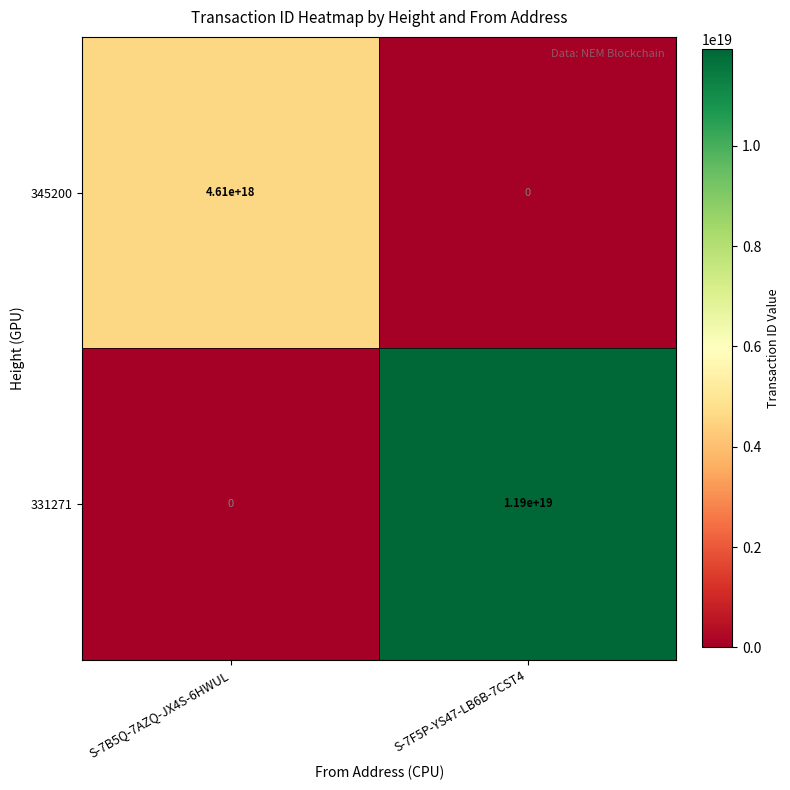

At which category is the sum across all series the highest?

S-7F5P-YS47-LB6B-7CST4